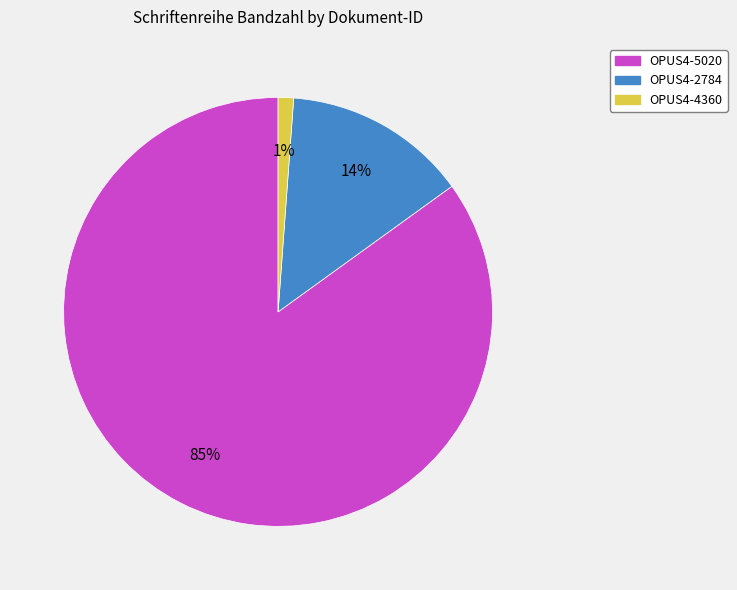

True or false: OPUS4-5020 accounts for 85% of the total.

True